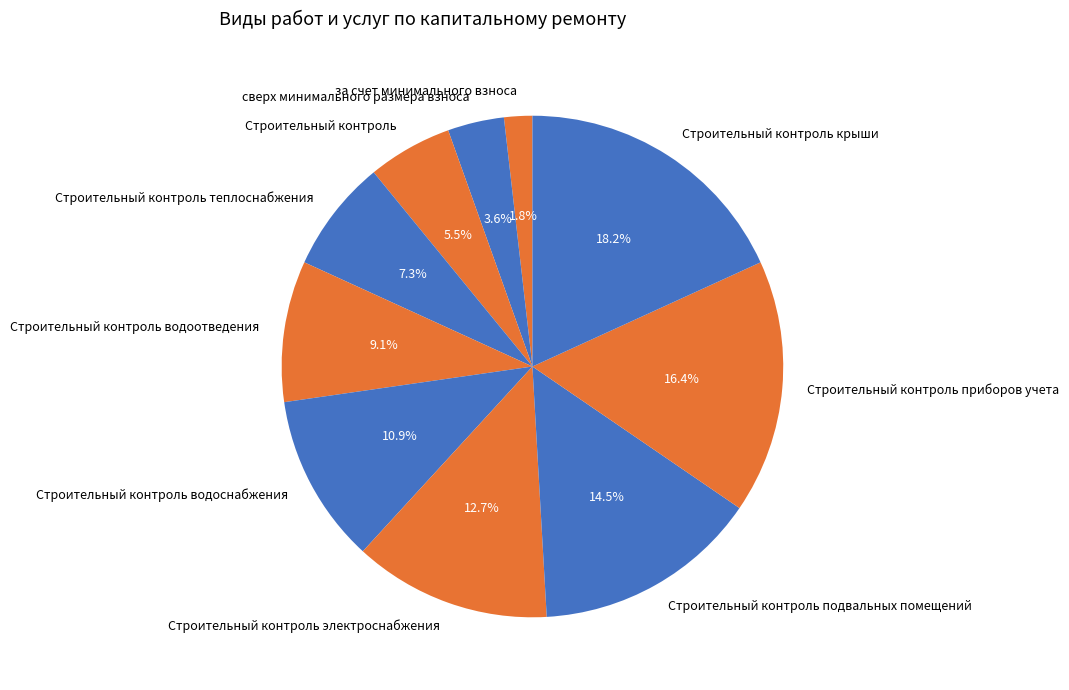

Which slice is the largest?

Строительный контроль крыши